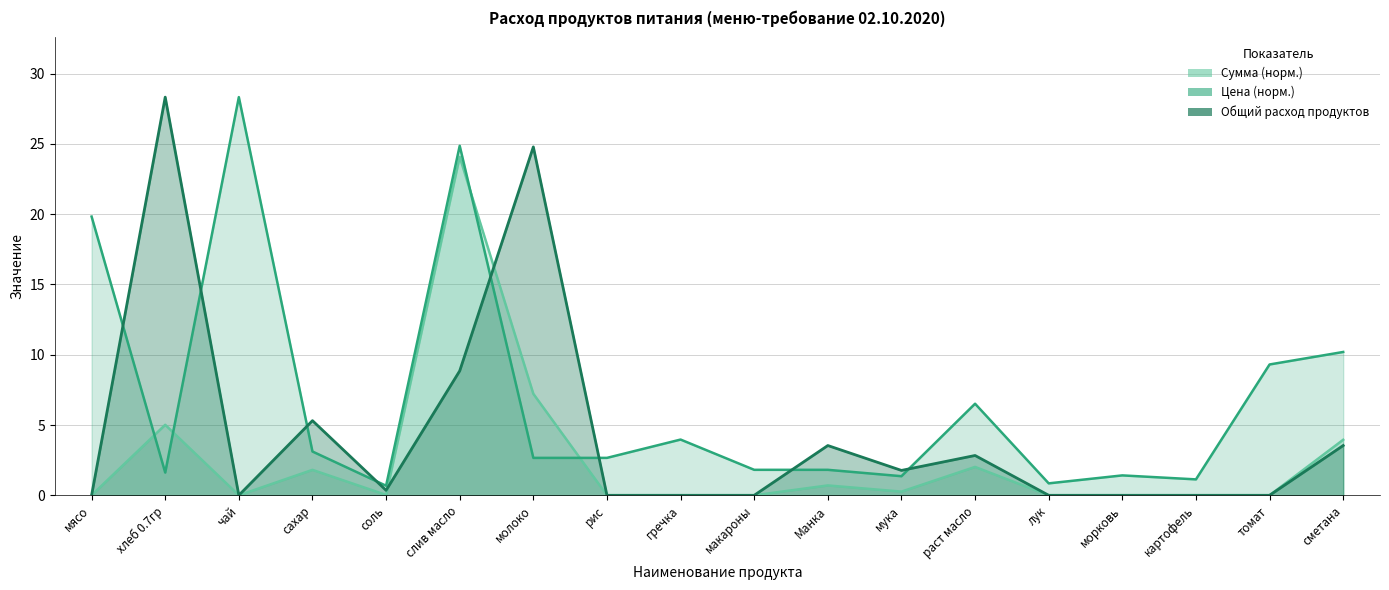

How many values in the Цена (норм.) series exceed 2?

10